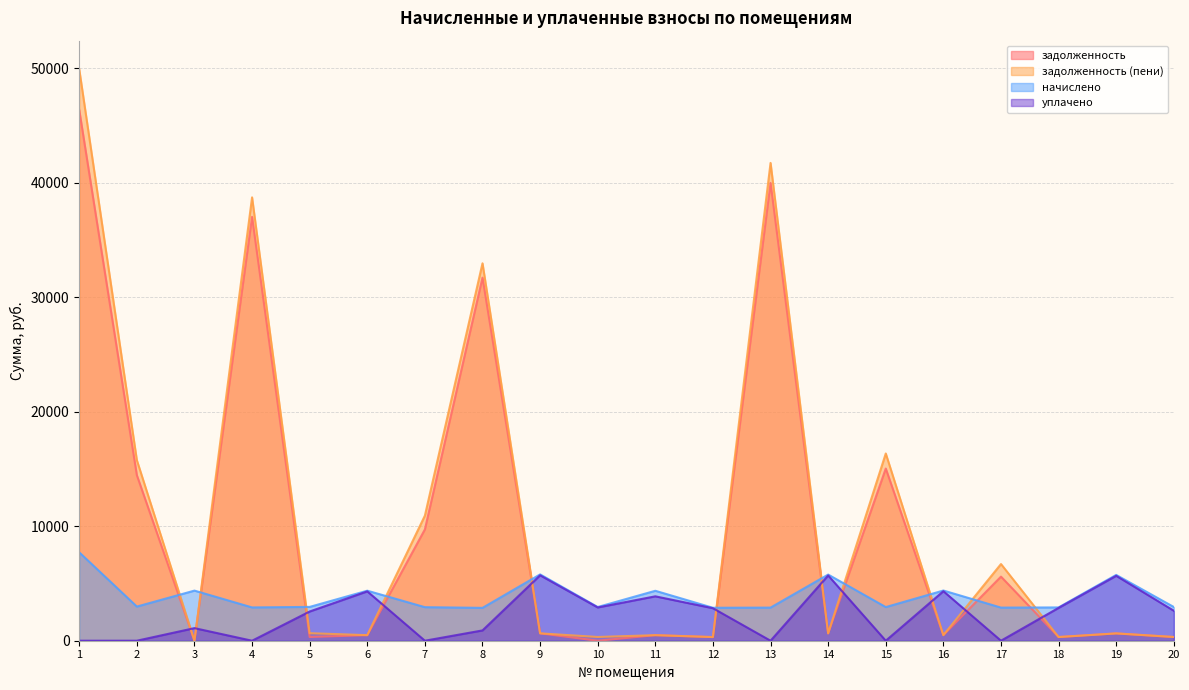

True or false: уплачено and начислено intersect in this chart.

False